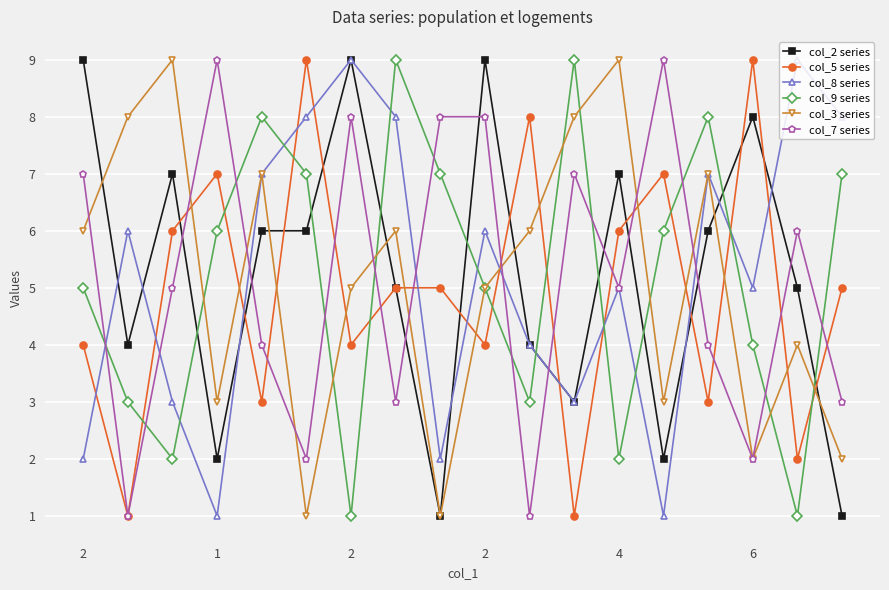

True or false: col_8 series has more than 1 points higher than both neighbors.

True